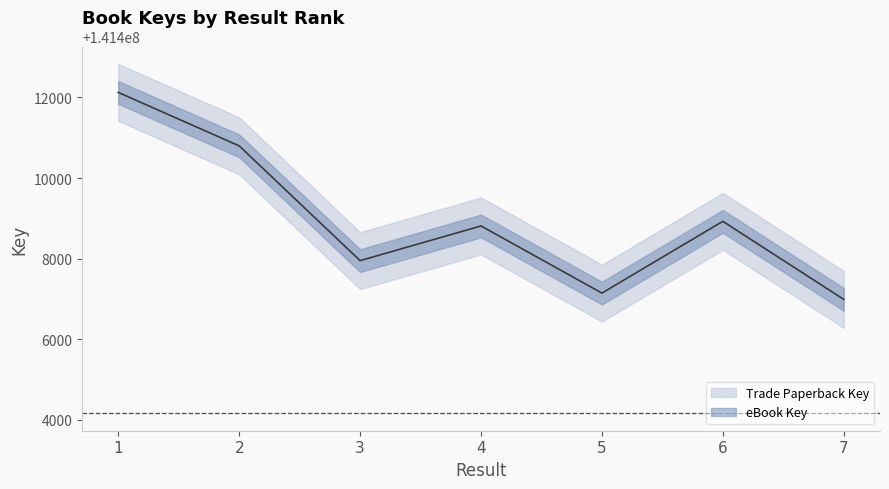

True or false: the data has more than 1 interior local peaks.

True